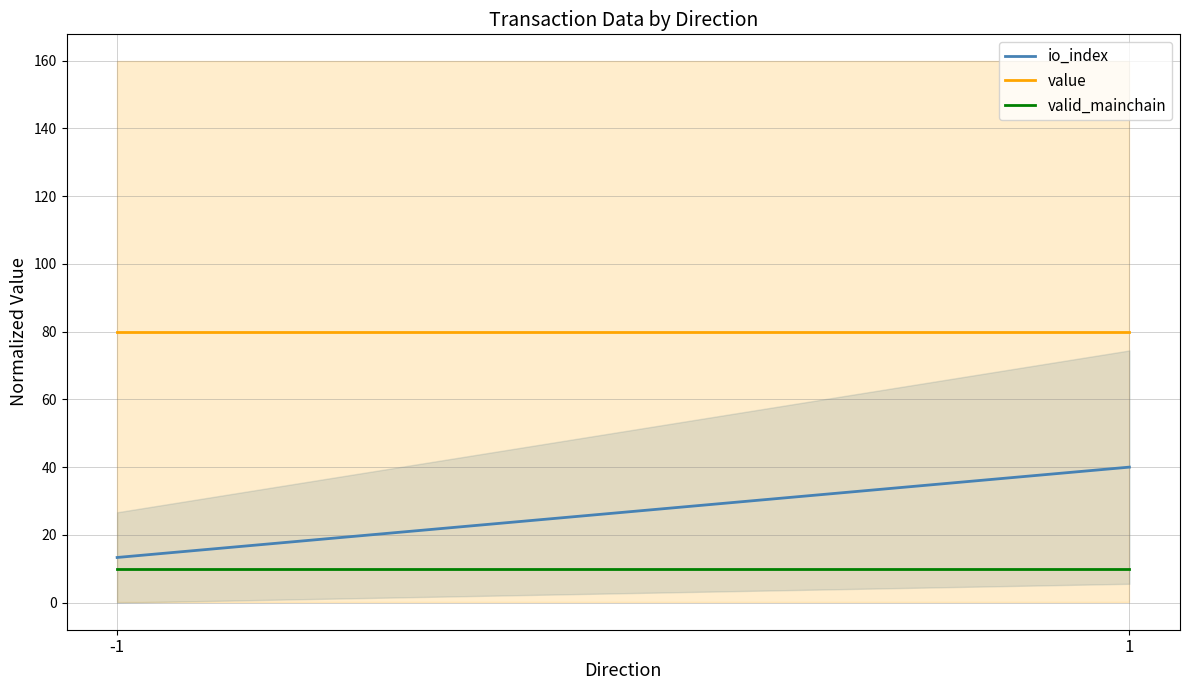

What are all the series names shown in the legend?

io_index, value, valid_mainchain